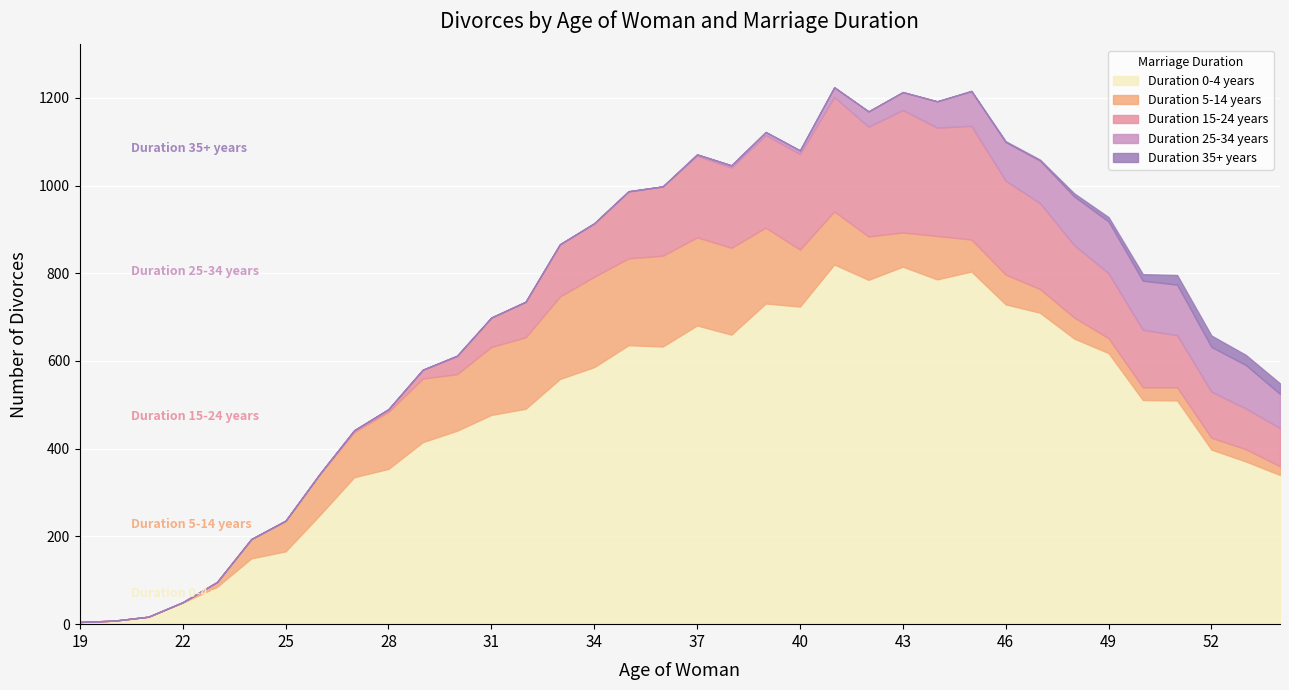

Reading right to left, extract all data points from this chart.

Duration 0-4 years: 340	371	398	510	511	618	651	710	729	804	786	815	785	820	724	731	660	681	633	636	586	559	491	477	441	415	354	335	249	166	150	85	49	17	8	5
Duration 5-14 years: 20	28	27	30	29	34	48	54	68	73	99	78	99	121	130	173	198	201	207	198	206	188	163	155	129	145	130	103	93	69	44	11	1	0	0	0
Duration 15-24 years: 87	93	105	119	131	148	165	196	214	259	247	279	250	261	218	211	183	186	158	152	121	119	81	67	41	20	6	4	1	1	0	0	0	0	0	0
Duration 25-34 years: 78	99	102	115	112	118	111	97	88	79	60	41	35	22	8	7	5	3	0	1	1	0	0	0	1	0	0	0	0	0	0	0	0	0	0	0
Duration 35+ years: 24	23	26	22	15	10	7	2	2	1	0	0	0	0	0	0	0	0	0	0	0	0	0	0	0	0	0	0	0	0	0	0	0	0	0	0